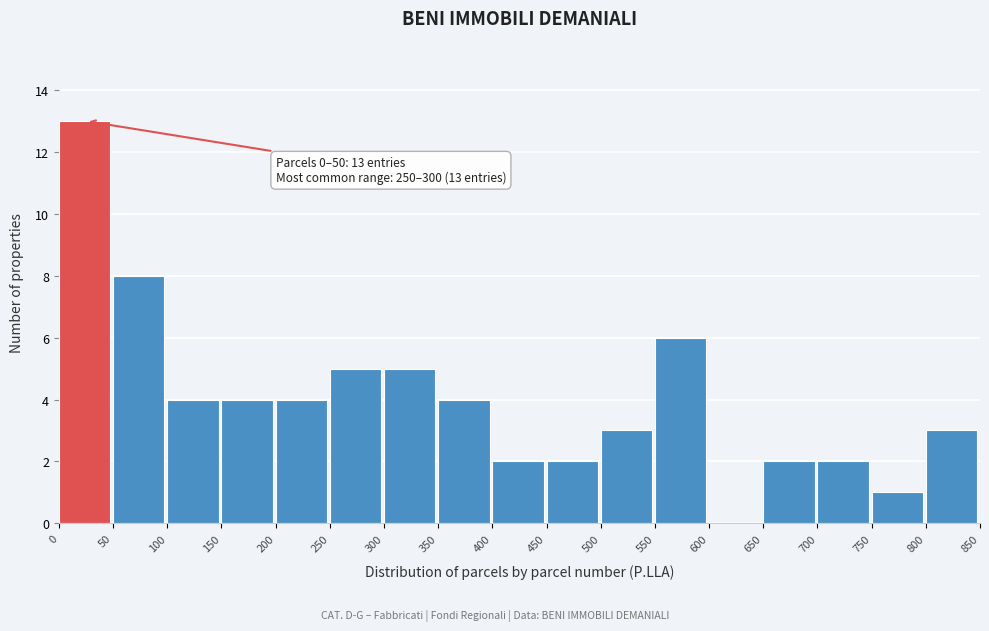

Which range on the x-axis has the tallest bar?

0 to 50